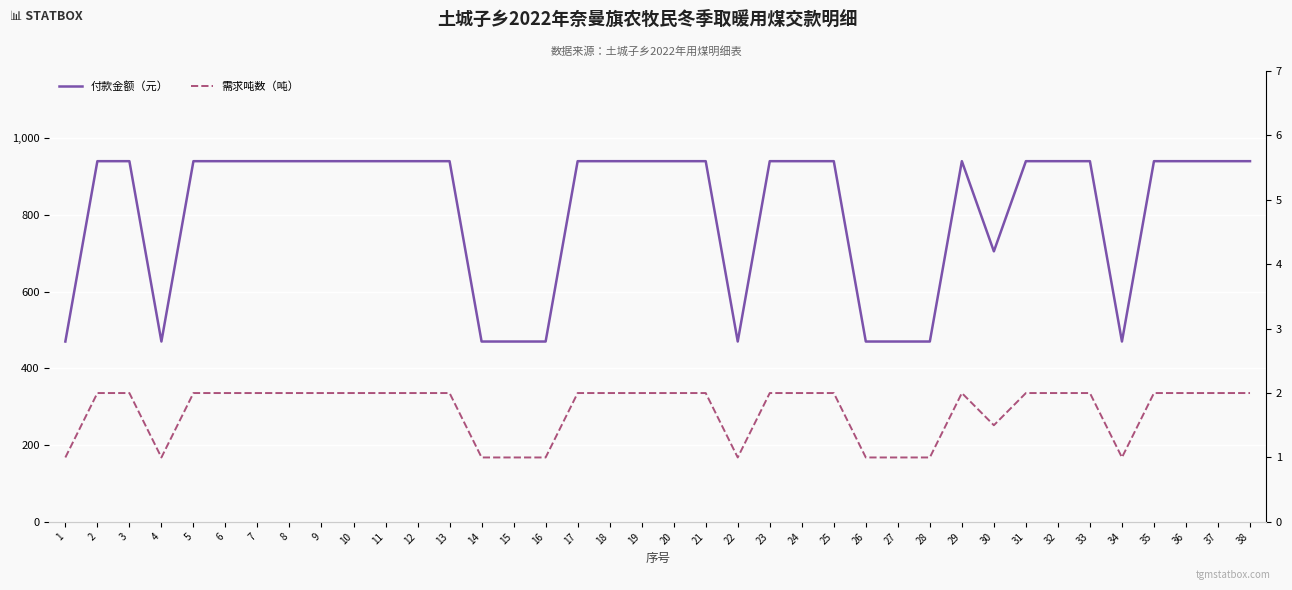

True or false: 付款金额（元） has a value of 420.9 at 32.

False